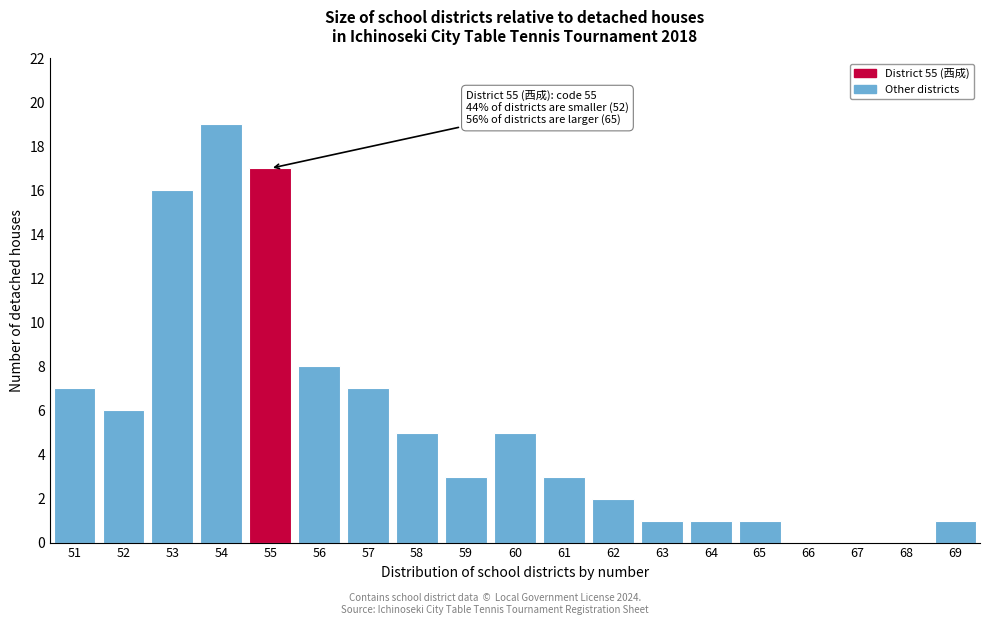

Reading left to right, what are all the values shown in this chart?

51=7	52=6	53=16	54=19	55=17	56=8	57=7	58=5	59=3	60=5	61=3	62=2	63=1	64=1	65=1	66=0	67=0	68=0	69=1